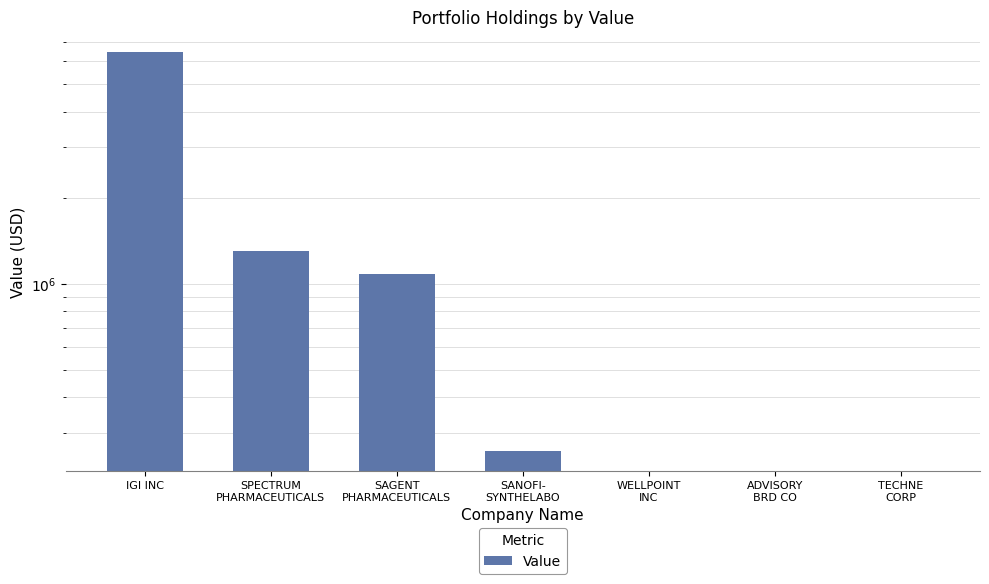

Where is the data nearest to the value 3231500?

SPECTRUM
PHARMACEUTICALS